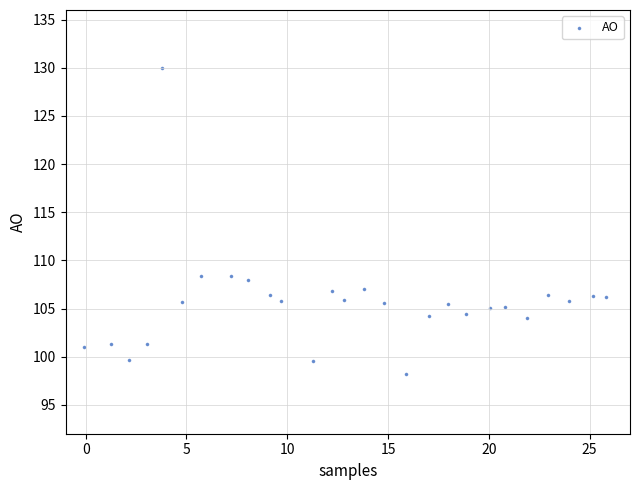

What is the range of X values (max minus min)?

25.9